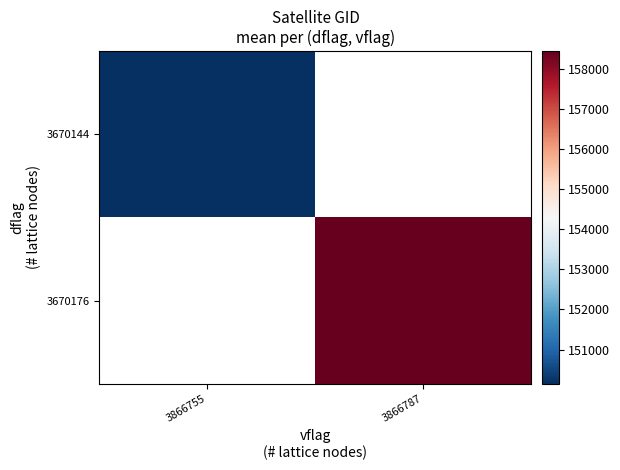

The value of 3670144 at 3866755 is 225402.1. True or false?

False